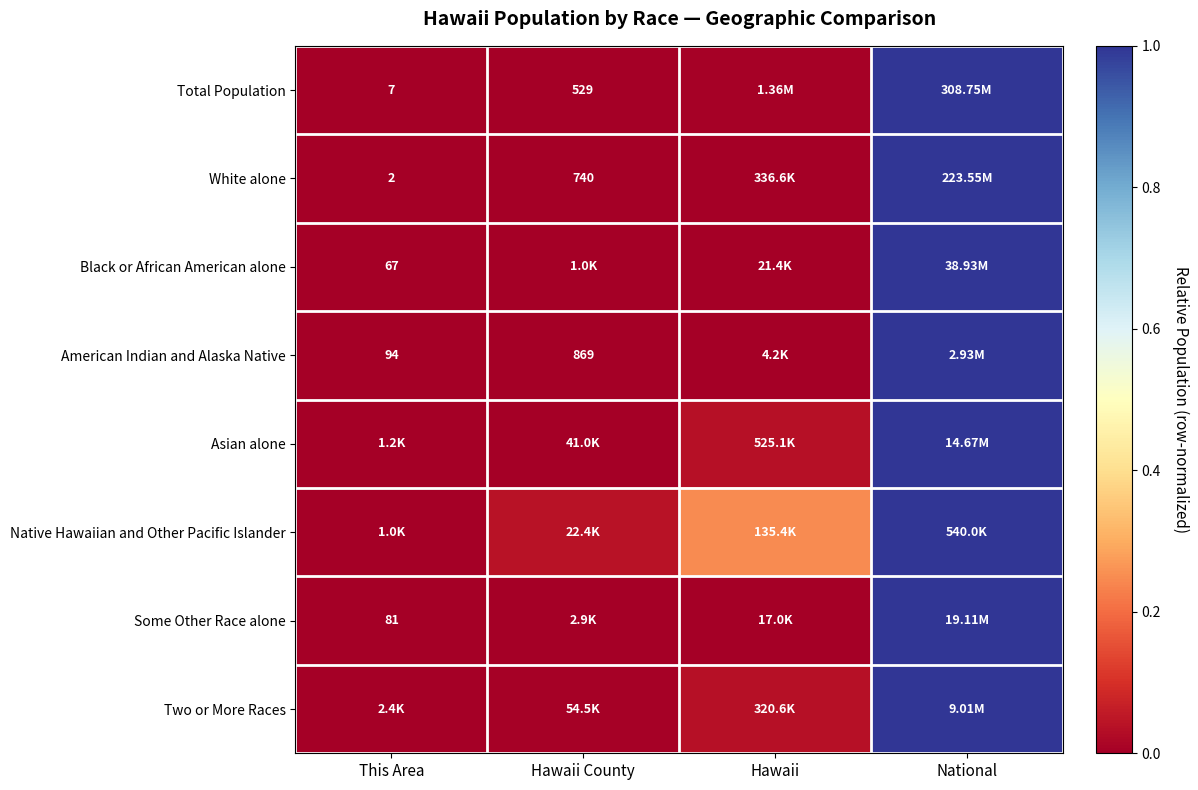

What is the sum of all Native Hawaiian and Other Pacific Islander values?

1.3